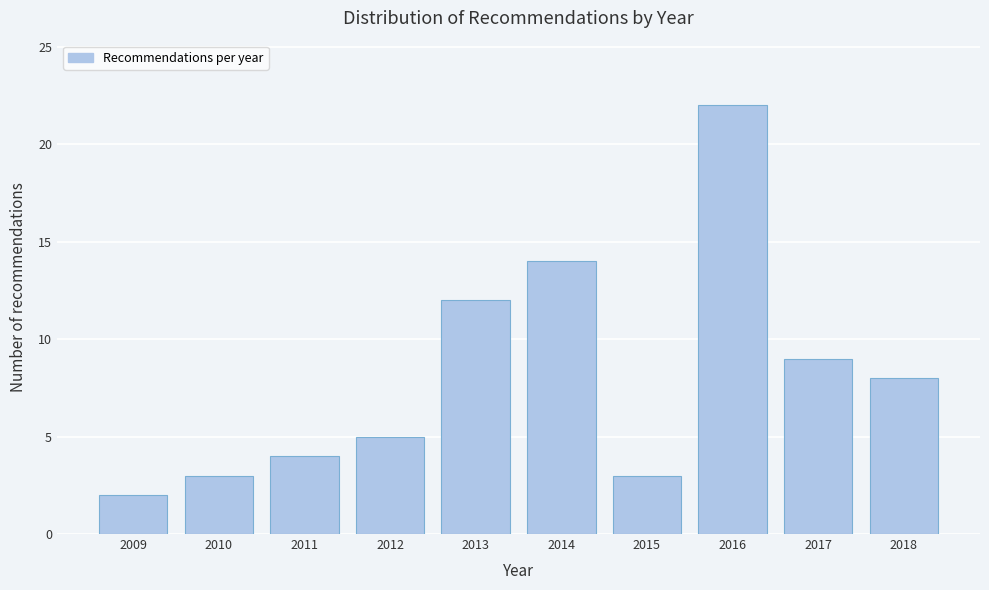

Reading right to left, extract all data points from this chart.

2018=8	2017=9	2016=22	2015=3	2014=14	2013=12	2012=5	2011=4	2010=3	2009=2